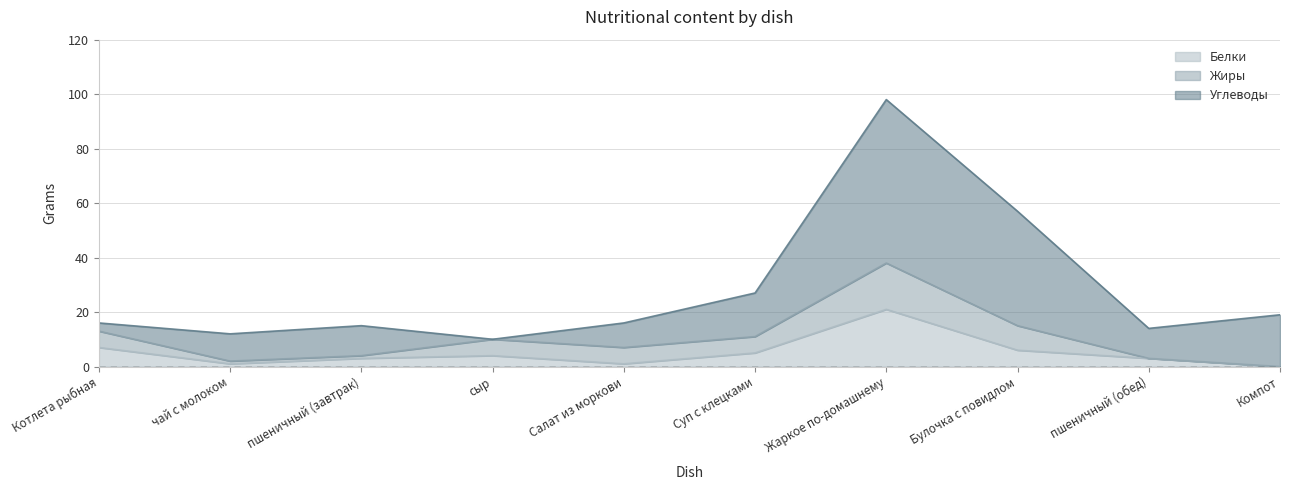

Where is Белки nearest to the value 10?

Котлета рыбная